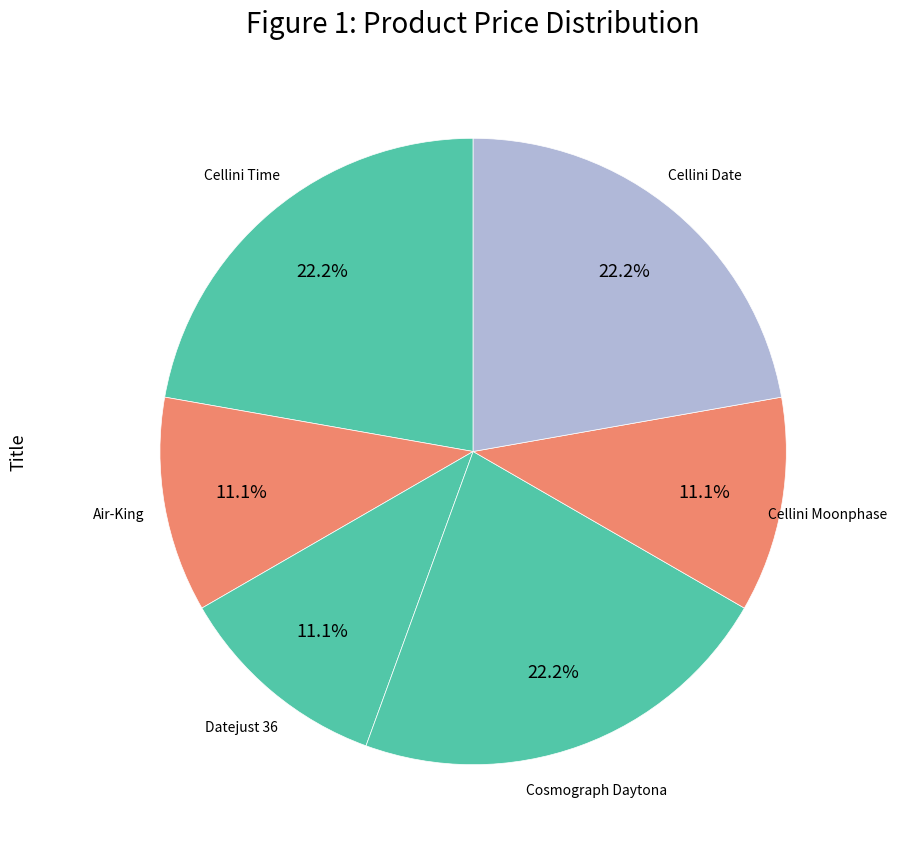

To the nearest percent, what percentage of the pie is Air-King?

11%